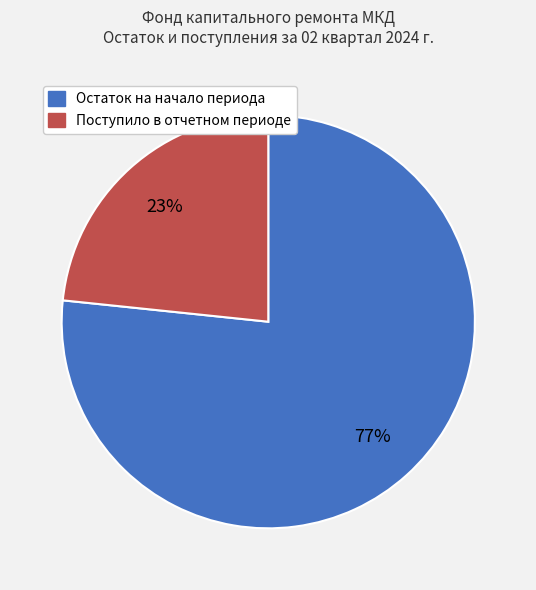

Is there a majority slice in this chart?

Yes